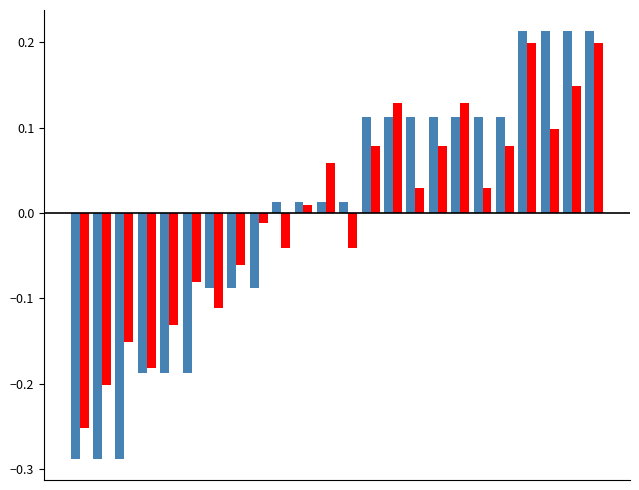

Count the number of data series in this chart.

2